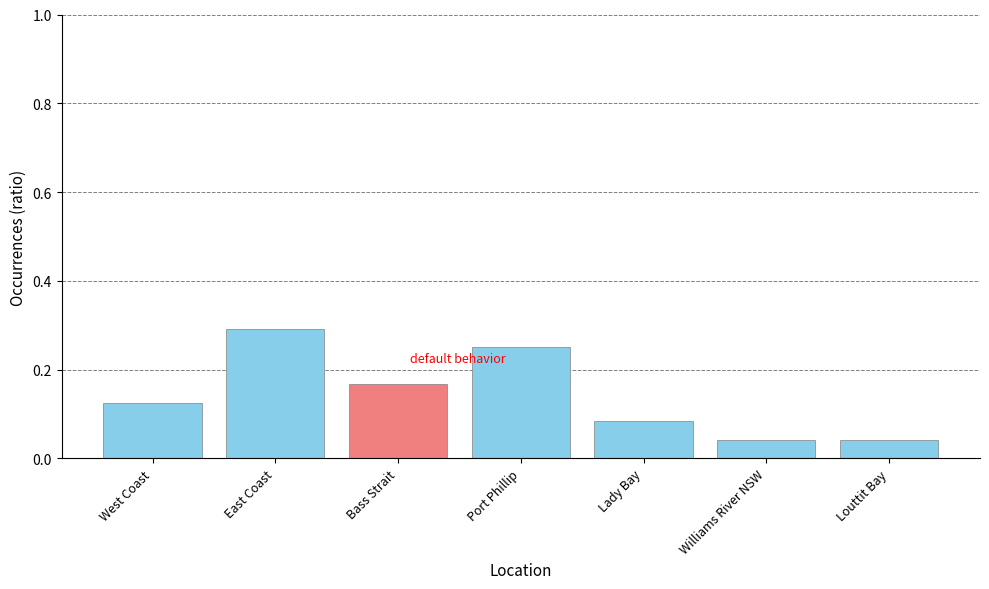

Count the values in the range 0 to 1.

7